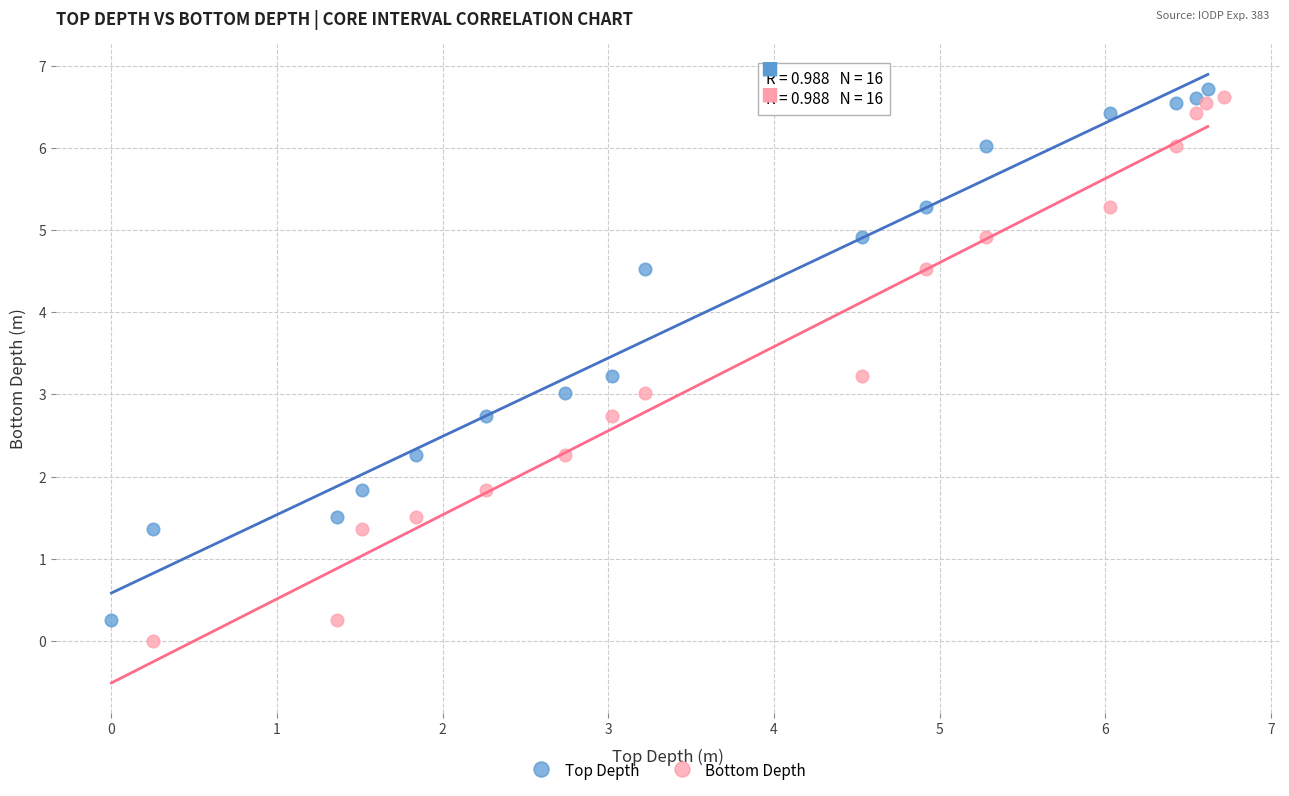

Which series has the largest Y range (max minus min)?

Bottom Depth